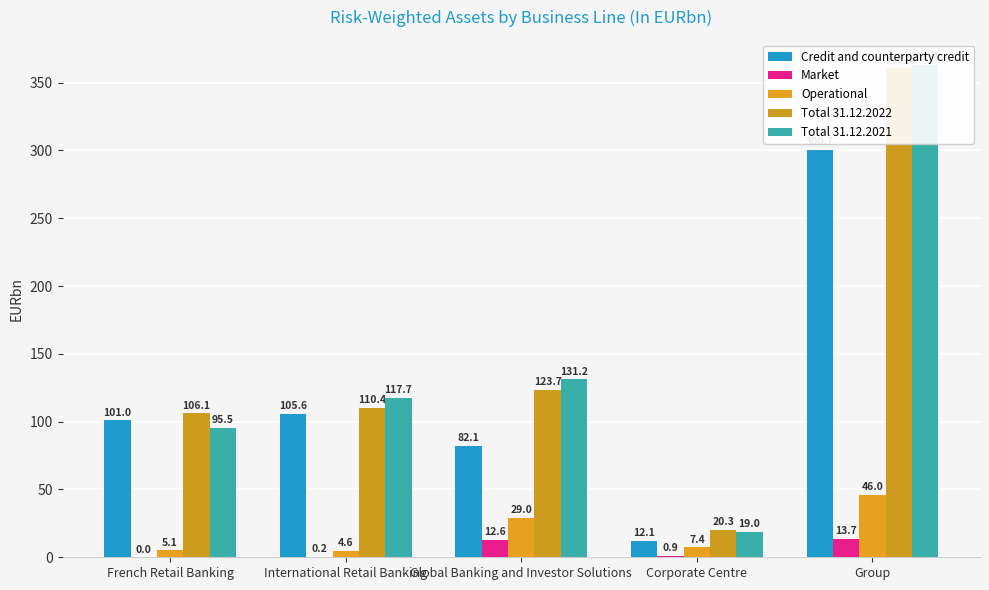

How many groups of bars are there?

5